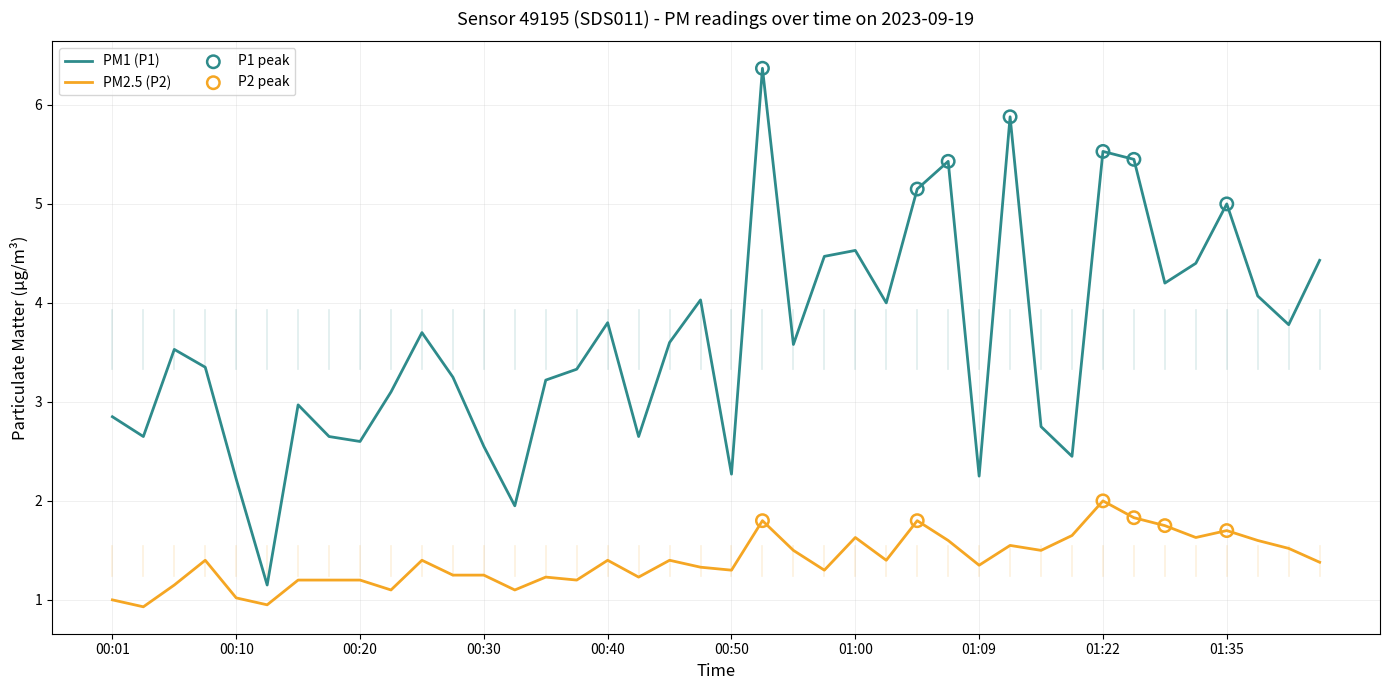

Which series has the widest spread of values?

PM1 (P1)